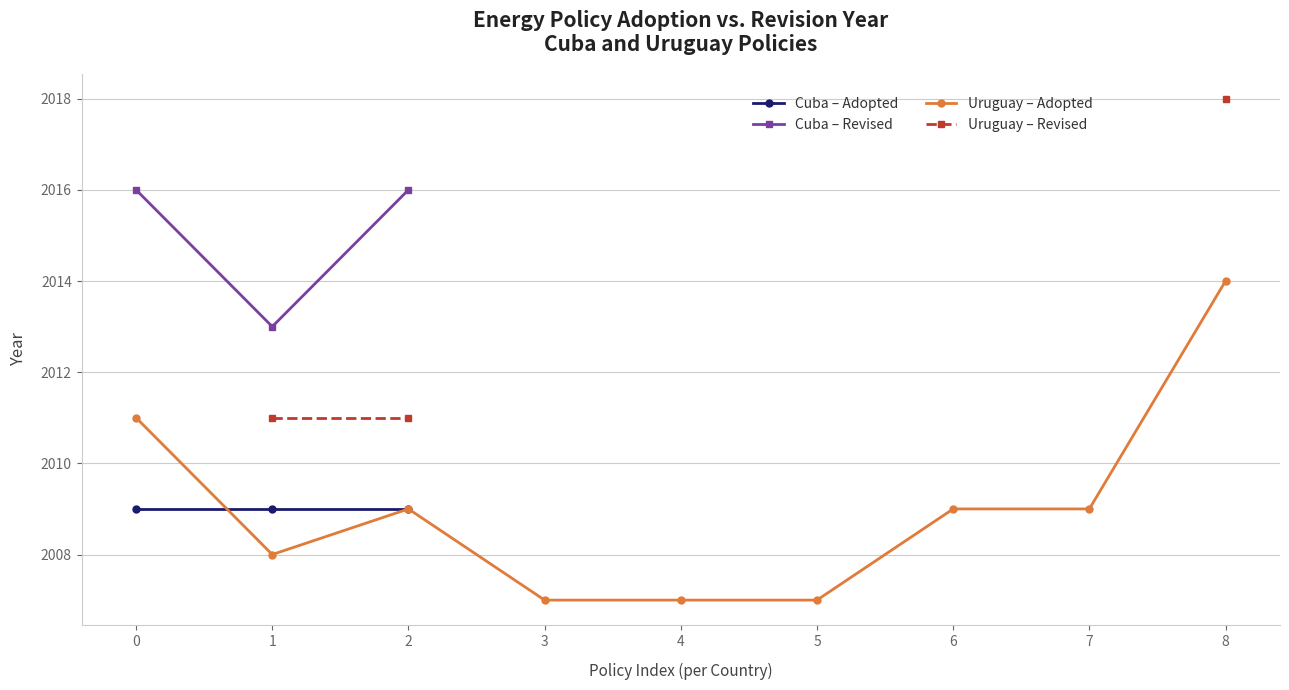

At which category does the chart reach its minimum across all series?

3